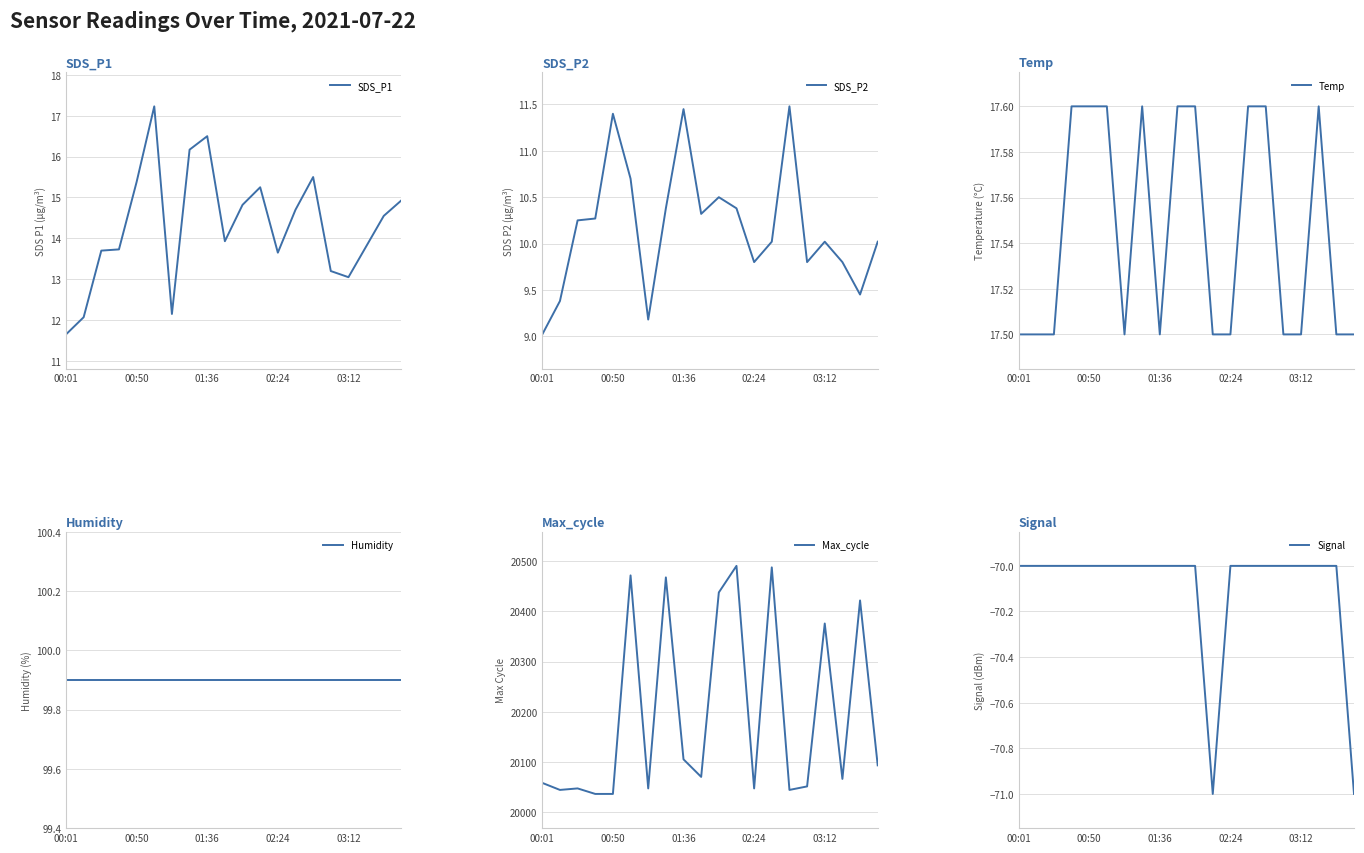

The value of SDS_P1 at 02:24 is 5.6. True or false?

False